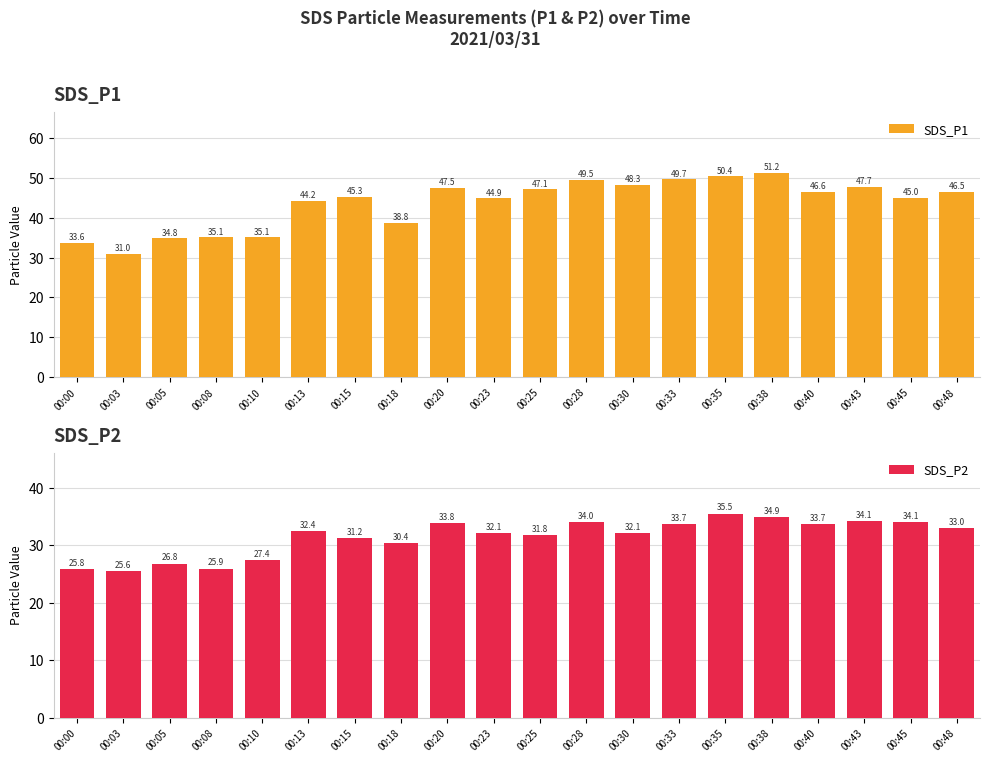

At which label does SDS_P1 first exceed 46?

00:20